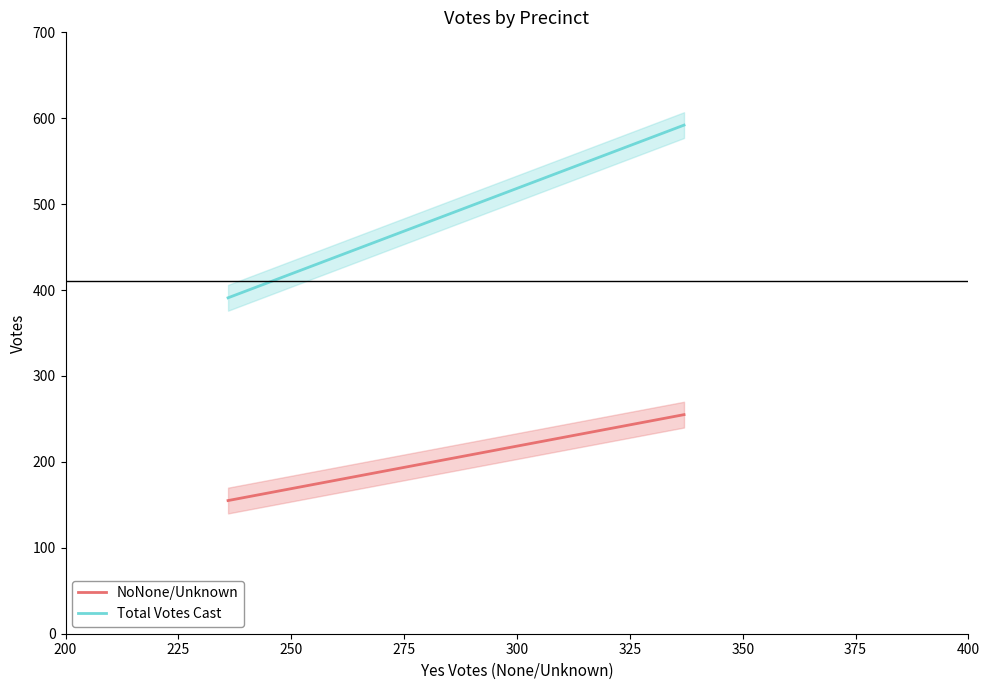

What is the value of the Total Votes Cast point at the 1st from the left?

391